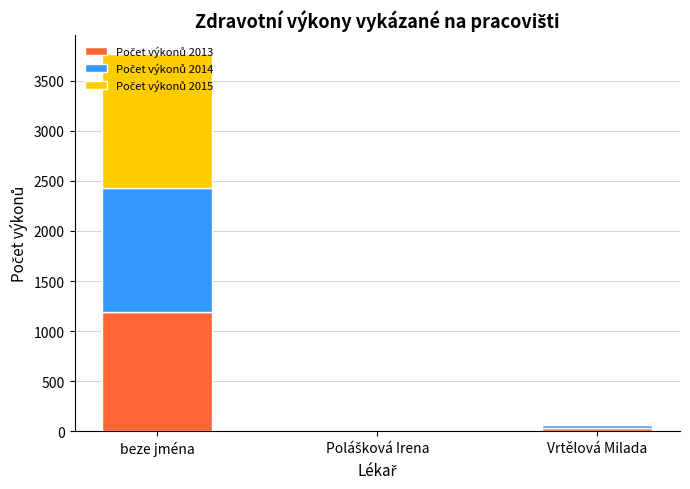

At which category is the sum across all series the highest?

beze jména